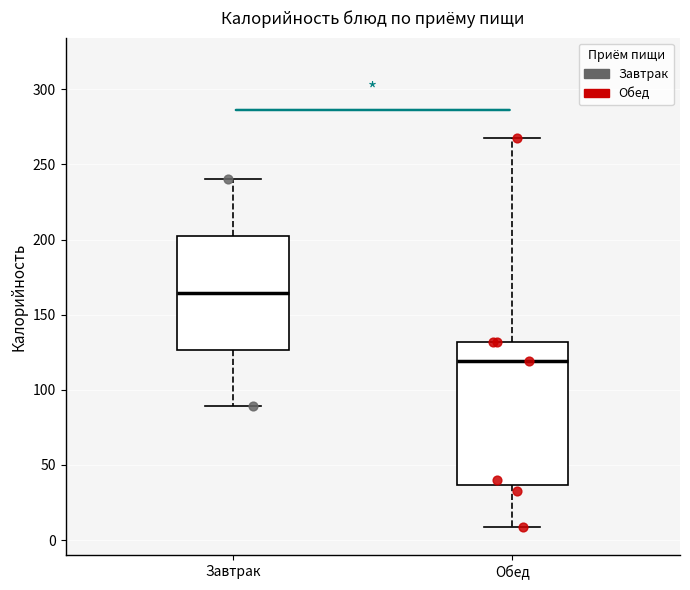

Reading left to right, read every box against the y-axis: the position of its median line, the range the box covers, and the ends of its whiskers. The values are not printed on the chart, so give them approximately, as read against the axis.

Завтрак: median 165, box 125 to 200, whiskers 90 to 240
Обед: median 120, box 35 to 130, whiskers 10 to 270